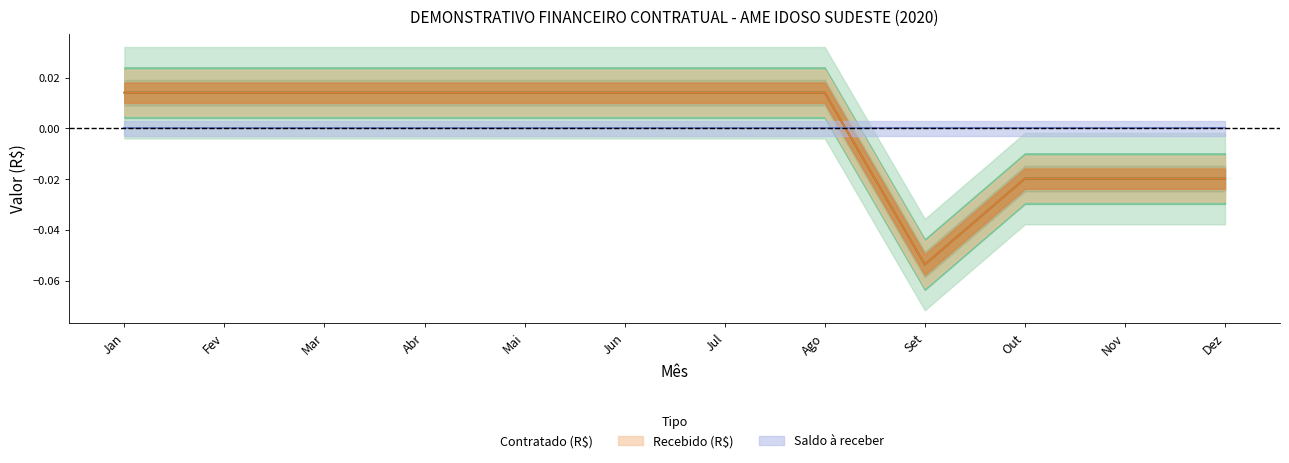

The value of Contratado (R$) at Jun is 0.0. True or false?

False